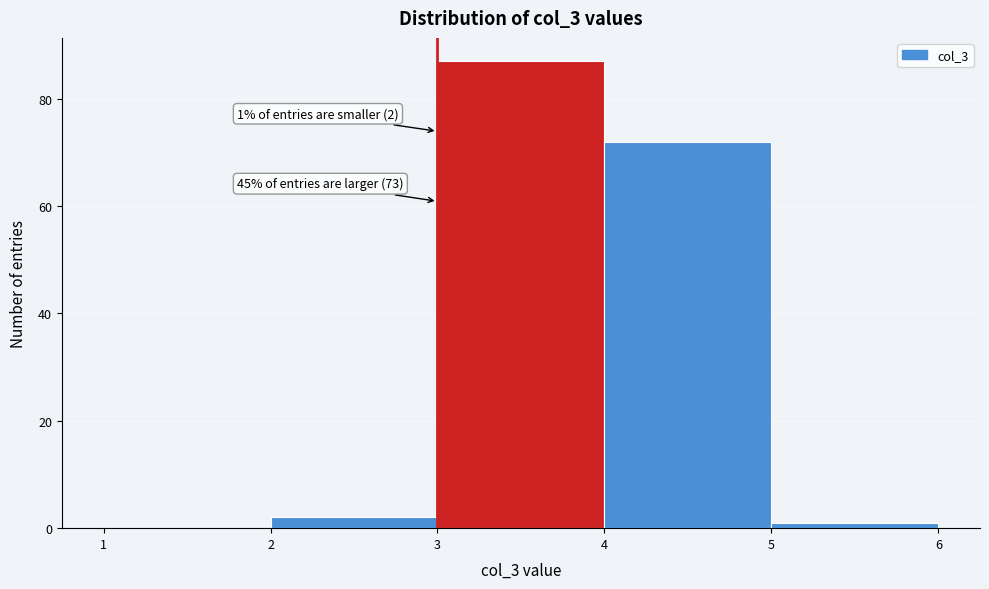

Over which range of the x-axis is the bar tallest?

3 to 4